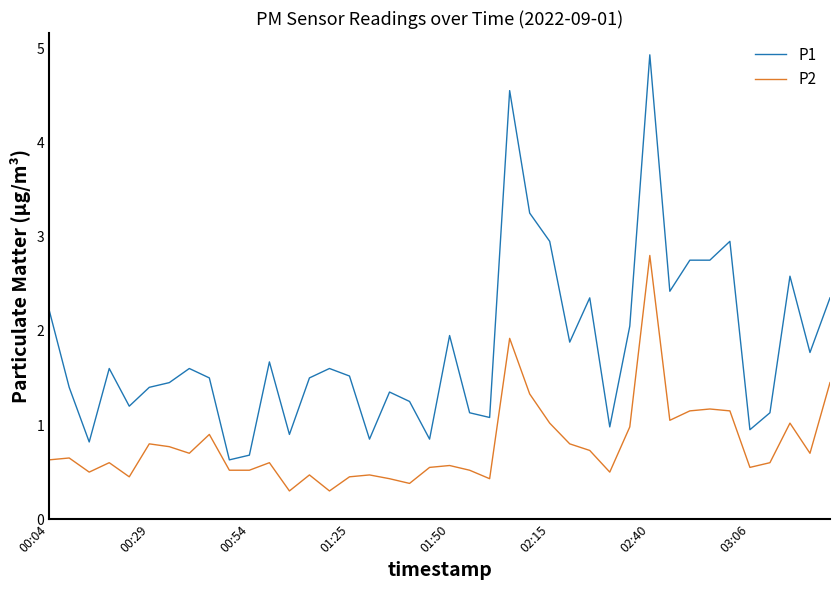

What is the smallest value displayed?

0.3